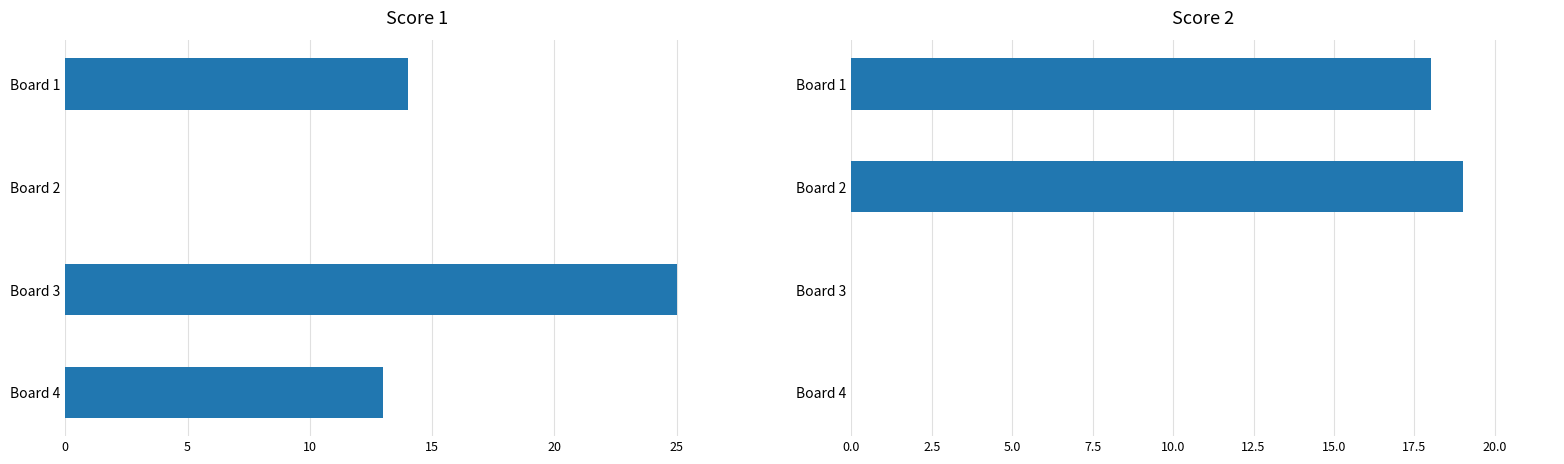

What is the sum of all Score 1 values?

52